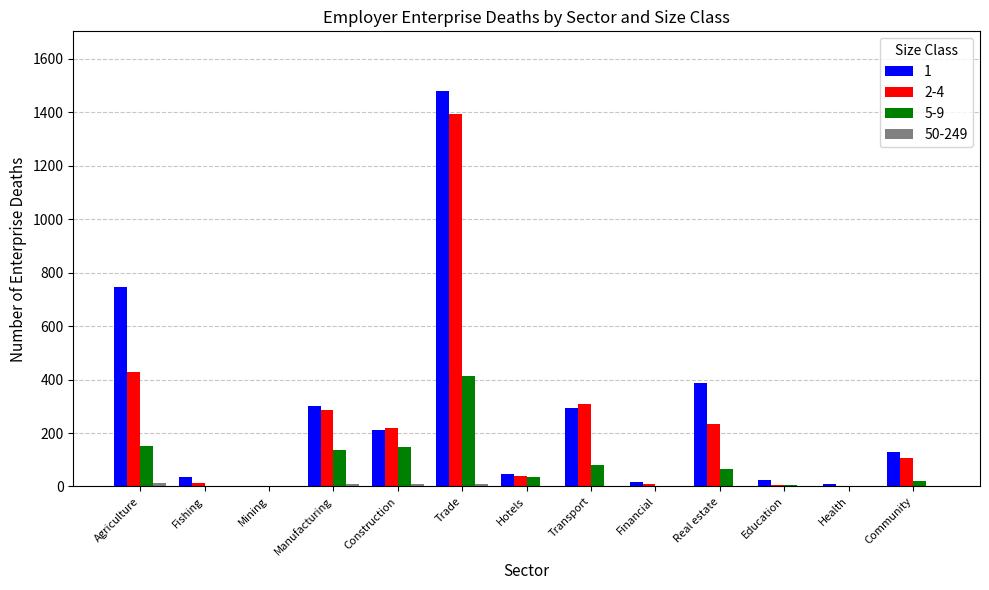

The value of 5-9 at Trade is 228. True or false?

False